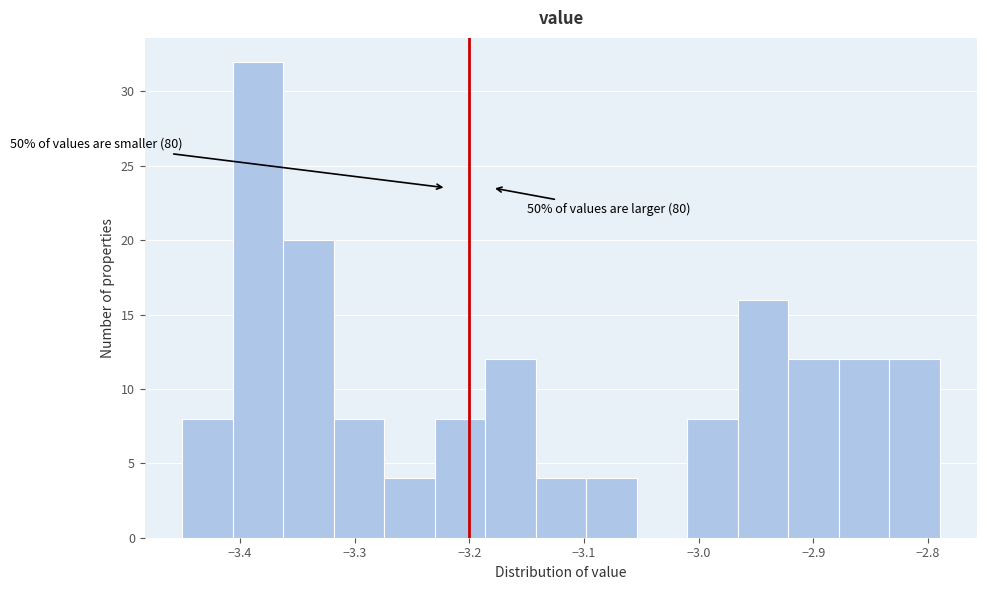

Over which range of the x-axis is the bar tallest?

-3.406 to -3.362